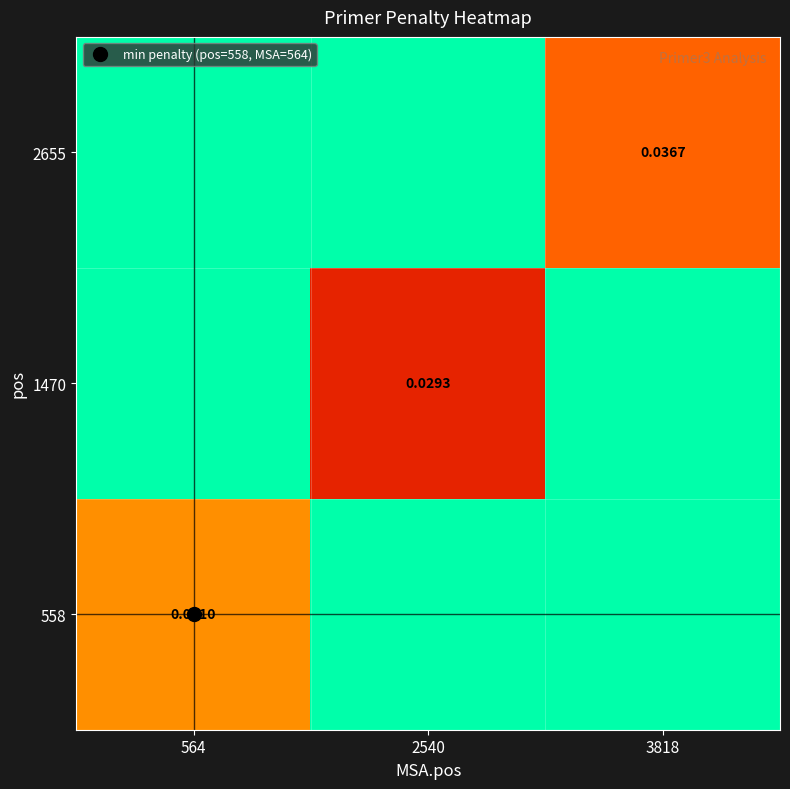

What is the sum of the 1470 values at 3818 and 2540?

0.1